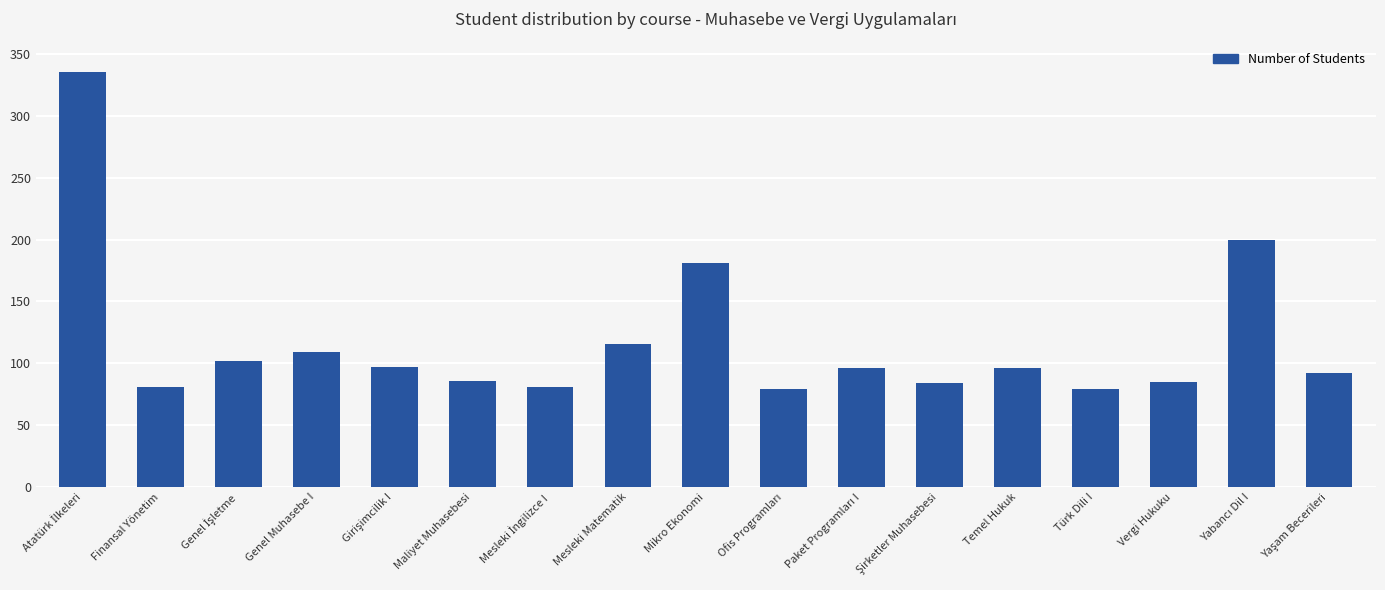

How many categories are shown in the chart?

17